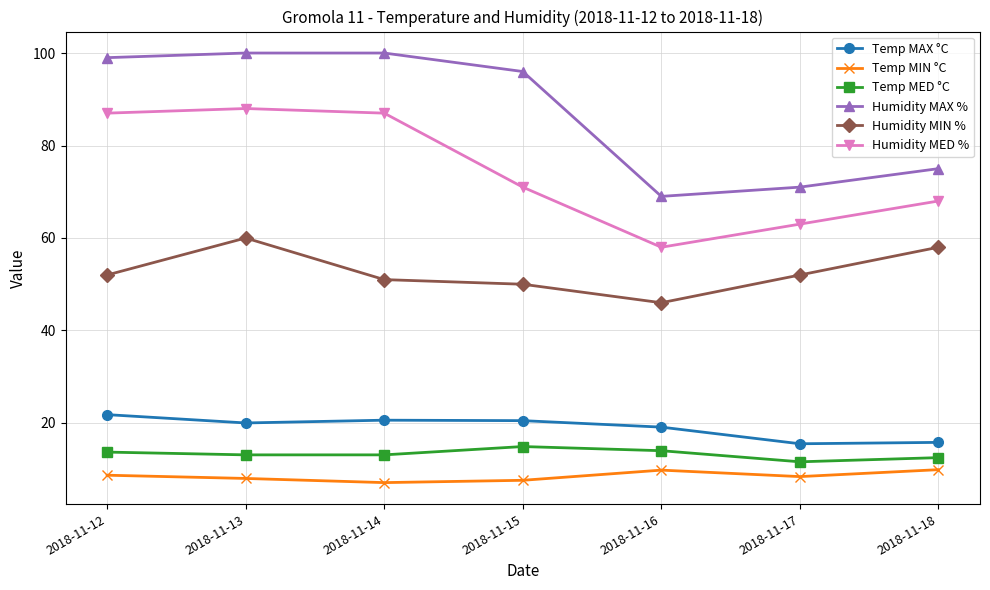

What is the average value of the Humidity MIN % series?

52.7